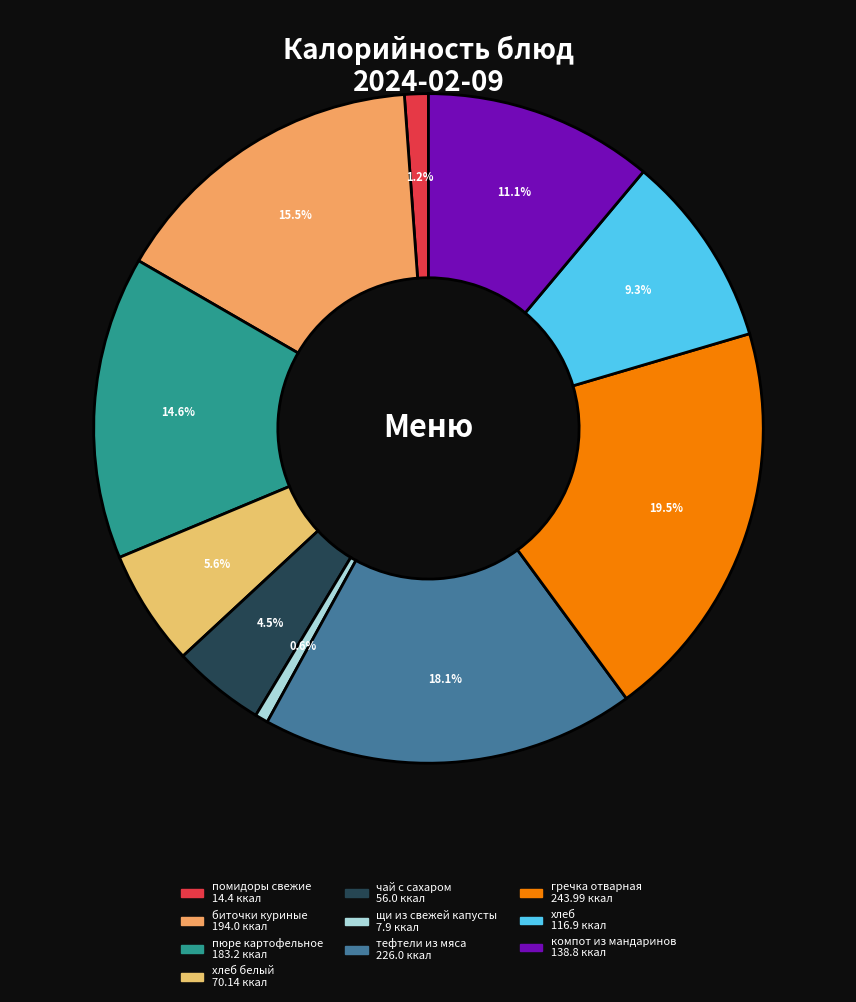

How many segments does this pie chart have?

10